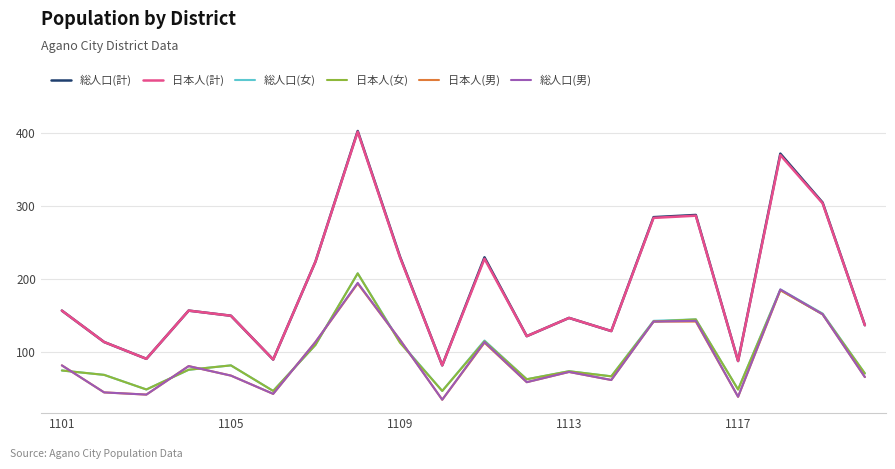

True or false: 日本人(計) and 総人口(女) intersect in this chart.

False